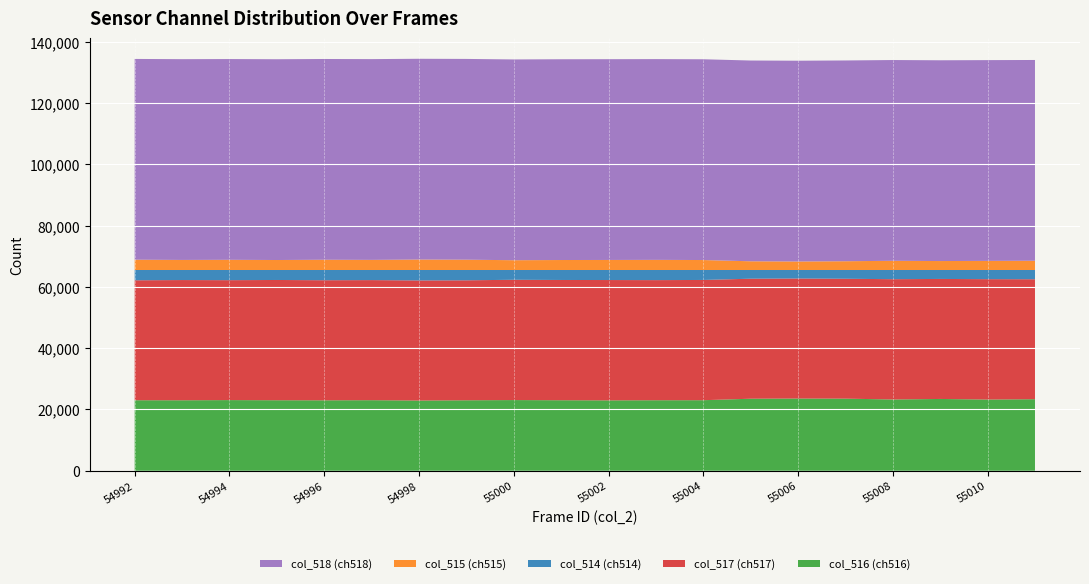

Reading right to left, list all the values displayed in this chart.

col_516: 23361	23247	23442	23270	23542	23577	23519	23033	23022	22978	23020	23079	23008	22924	23038	22998	23020	23071	23008	23026
col_517: 39157	39295	39173	39265	39132	39179	39175	39250	39209	39280	39257	39263	39162	39204	39198	39197	39256	39143	39245	39151
col_514: 3017	2993	2920	3000	2861	2779	2841	3252	3304	3277	3258	3193	3365	3407	3299	3340	3259	3321	3282	3358
col_515: 3017	2972	2920	3000	2860	2778	2841	3252	3303	3275	3257	3193	3362	3407	3299	3340	3259	3321	3282	3358
col_518: 65535	65535	65535	65535	65535	65535	65535	65535	65535	65535	65535	65535	65535	65535	65535	65535	65535	65535	65535	65535